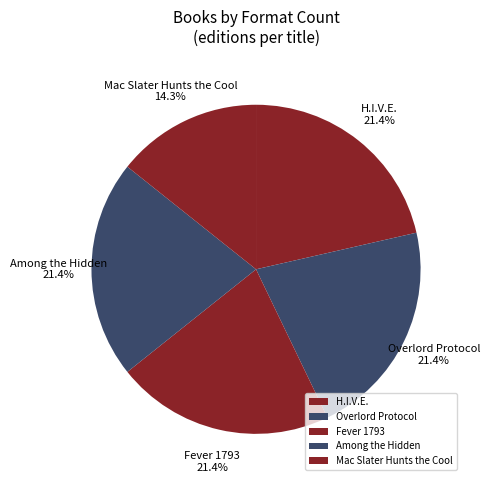

To the nearest percent, what portion does Overlord Protocol represent?

21%